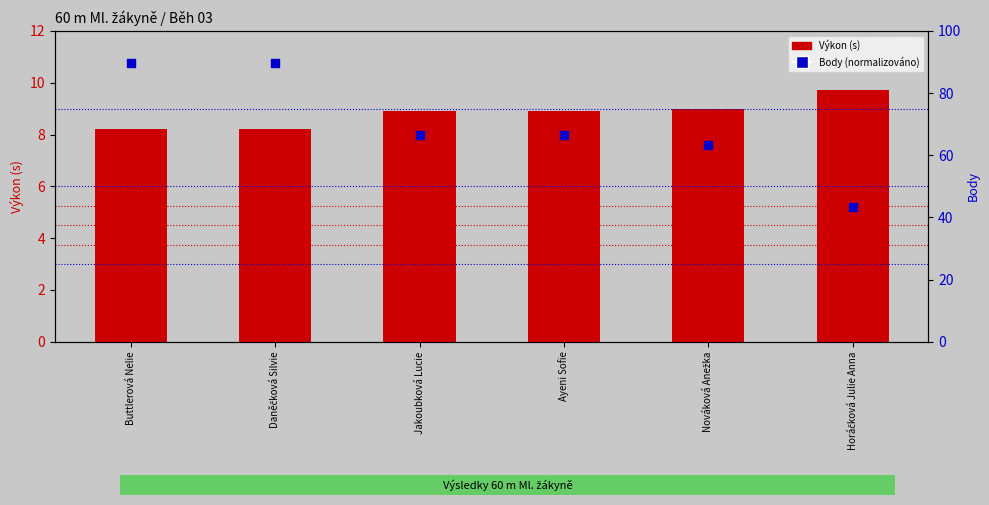

At how many categories does at least one series exceed 12?

6